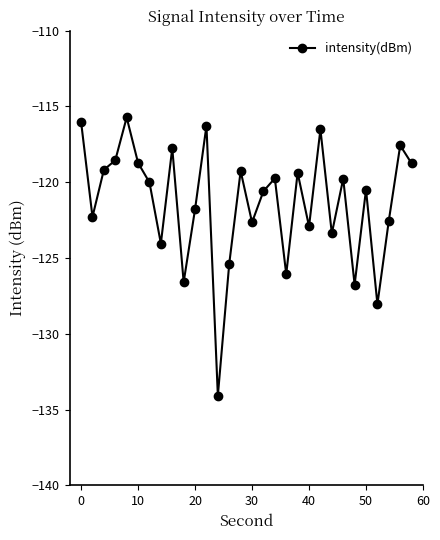

What is the difference between the maximum and minimum values?

18.4